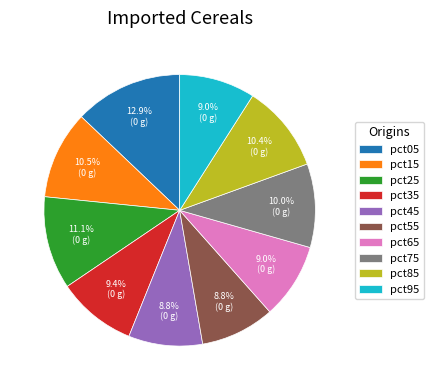

How many slices are in this pie chart?

10